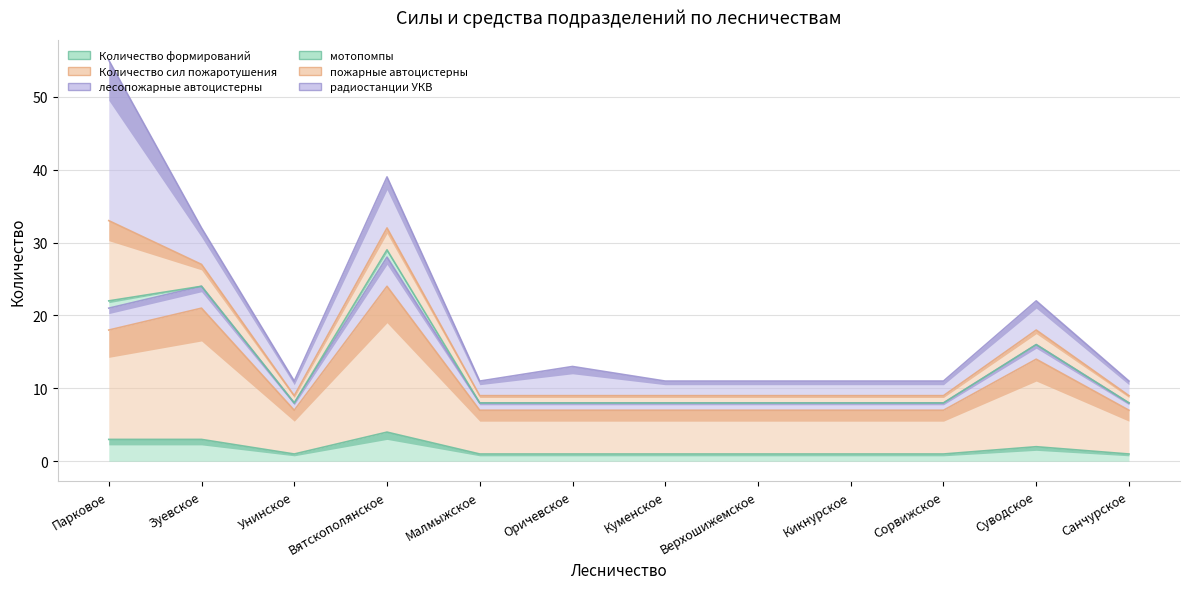

How many interior local valleys does the Количество сил пожаротушения series have?

1